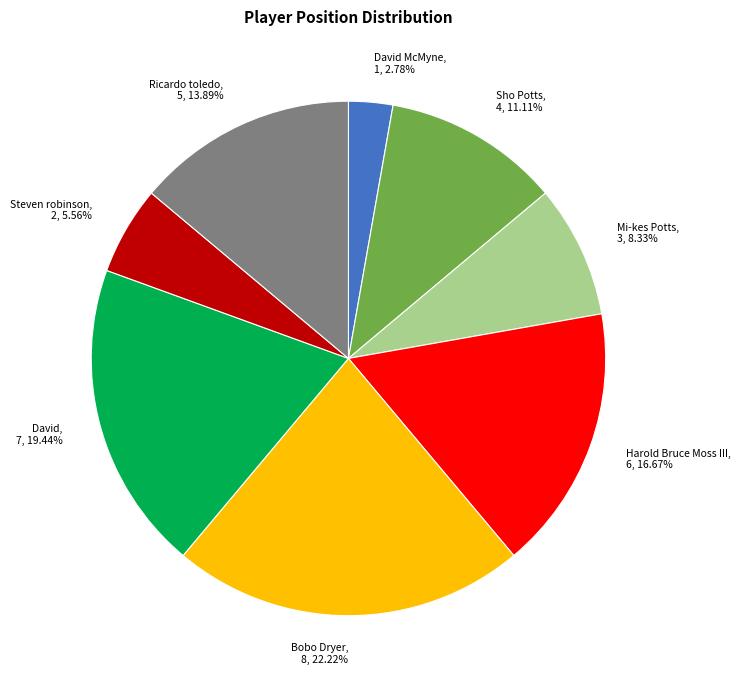

Which slice is the smallest?

David McMyne, 1, 2.78%